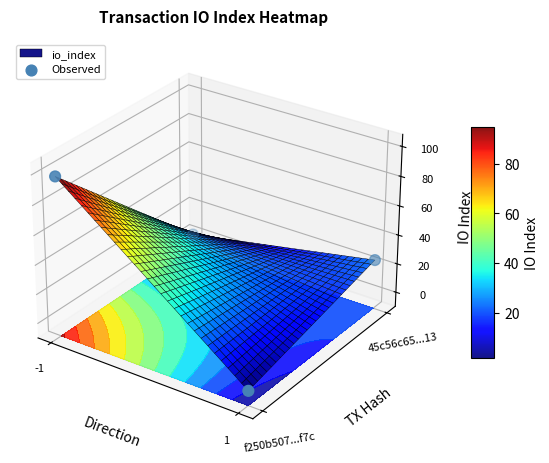

Is it true that the value at 1 is -0.1?

False